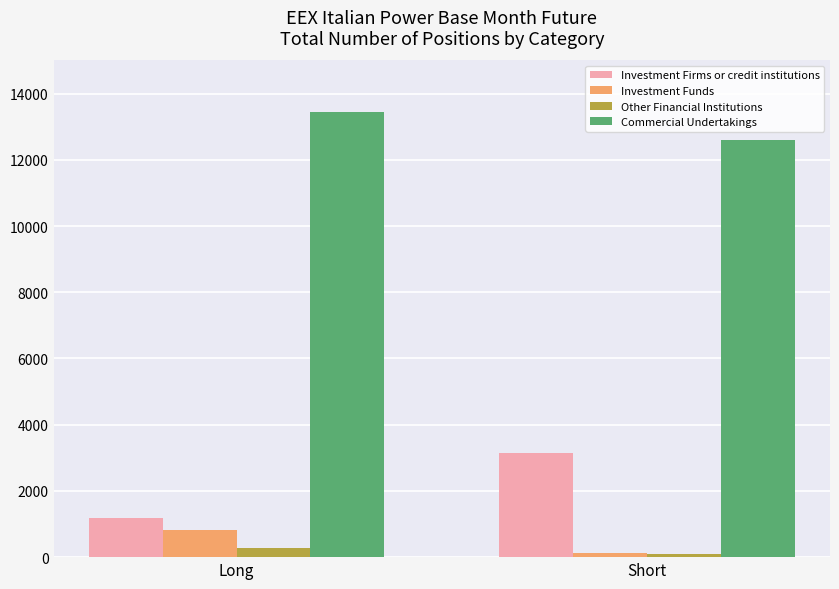

What is the difference between the maximum and minimum values in the Investment Funds series?

711.2